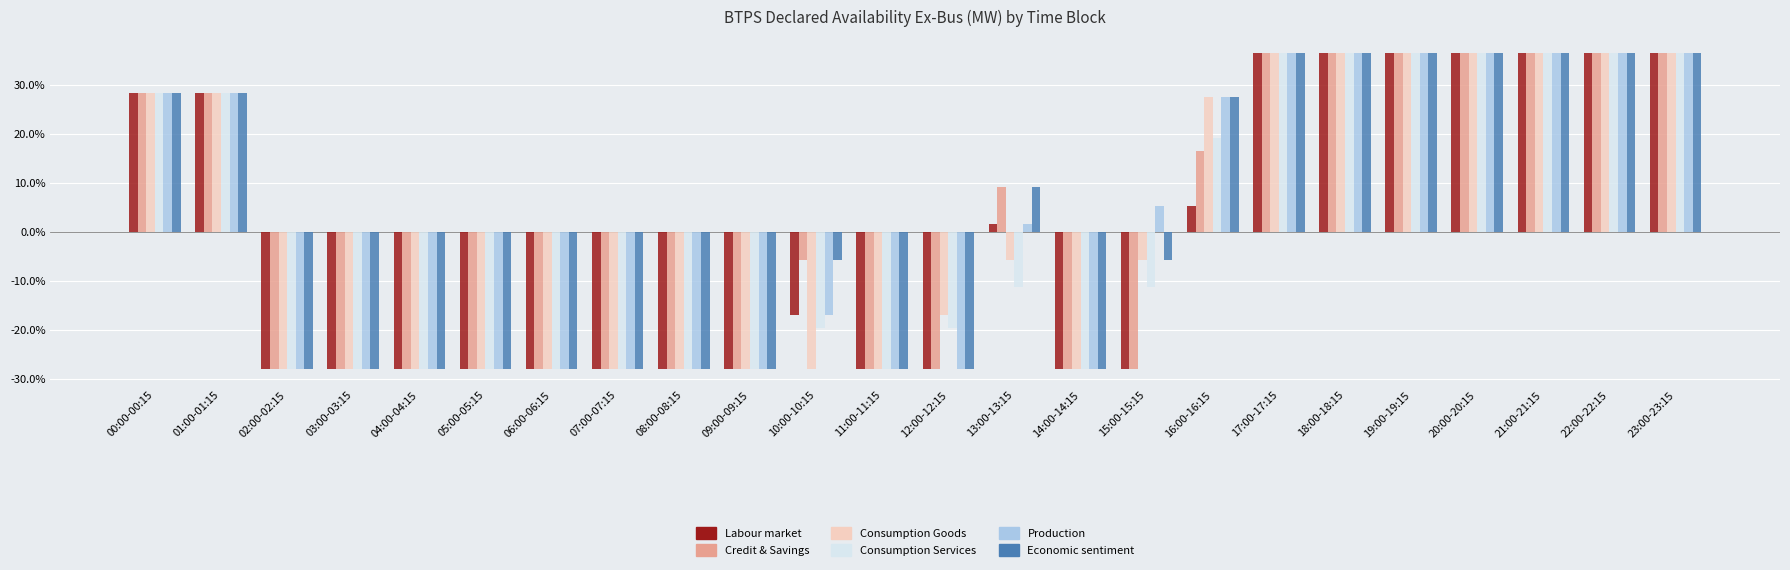

What position from the left is 08:00-08:15?

9